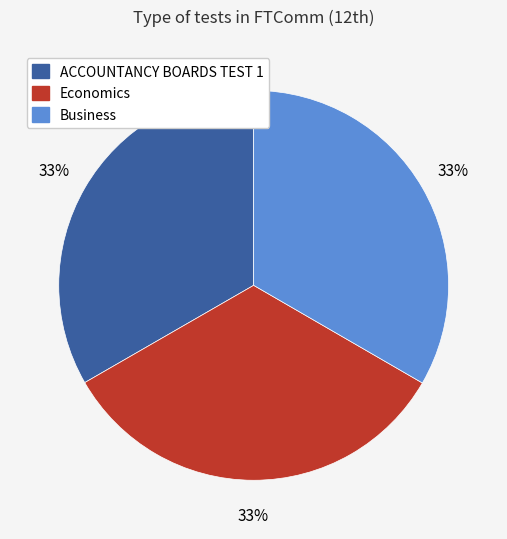

Is it true that ACCOUNTANCY BOARDS TEST 1 is 26% of the pie?

False